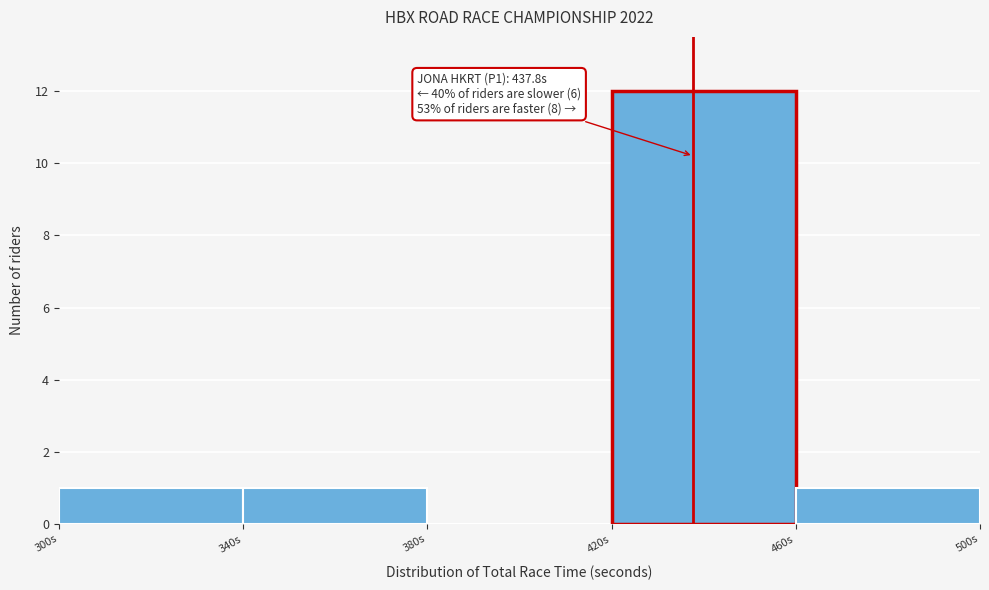

Over which range of the x-axis is the bar tallest?

420 to 460